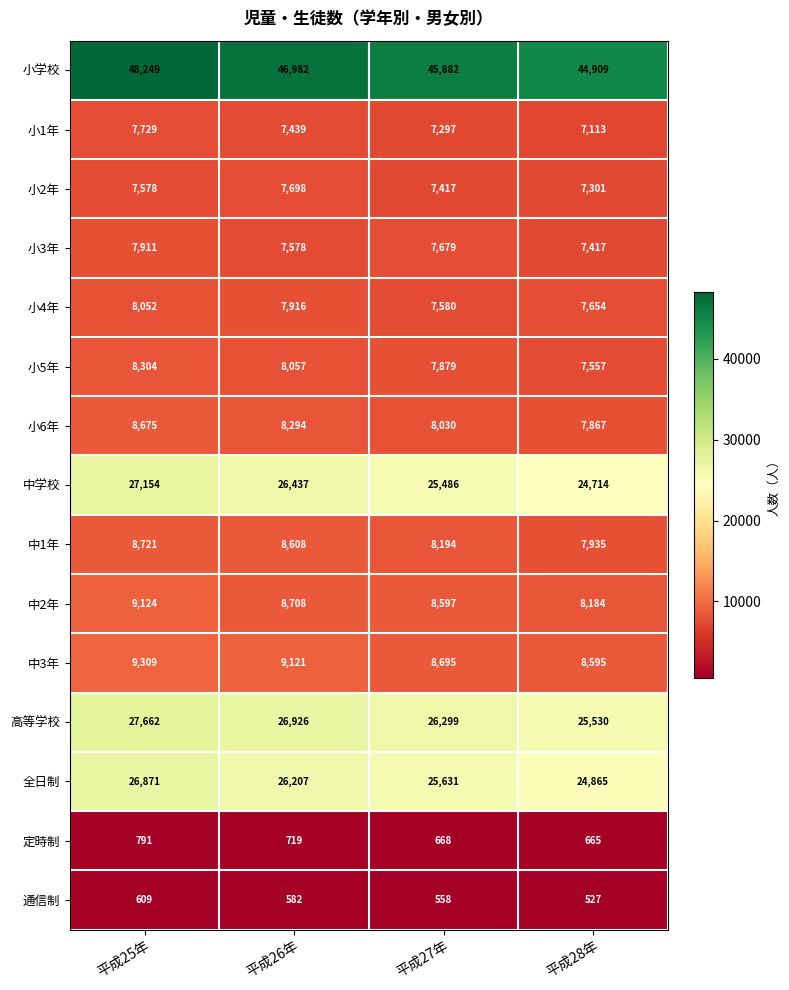

Is it true that 定時制 equals 142 at 平成28年?

False